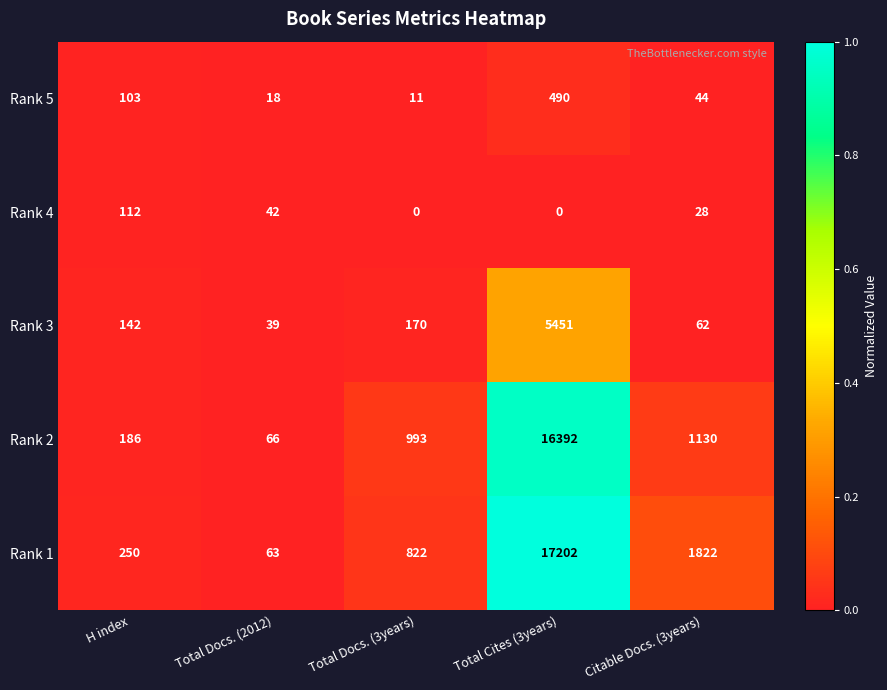

At Total Docs. (3years), list the series in order from largest to smallest.

Rank 2, Rank 1, Rank 3, Rank 5, Rank 4